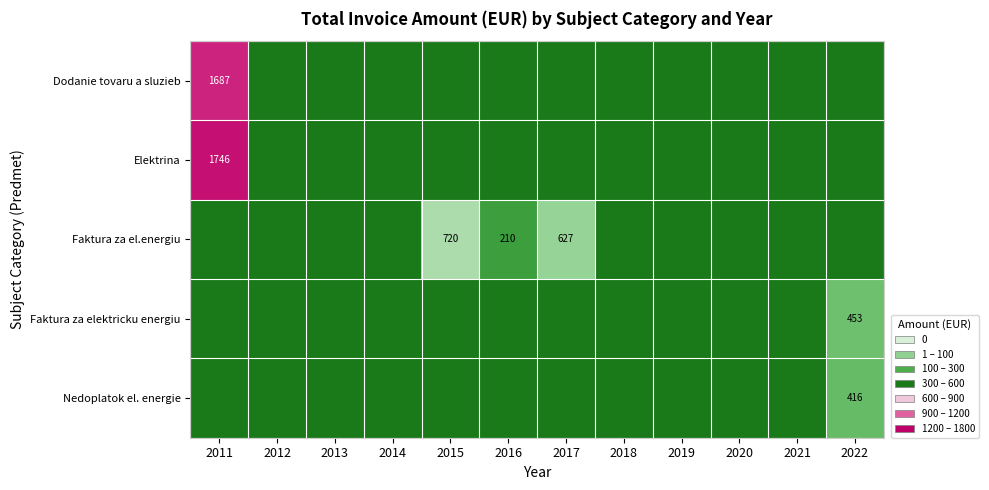

What is the difference between the maximum and minimum values in the Dodanie tovaru a sluzieb series?

1687.4